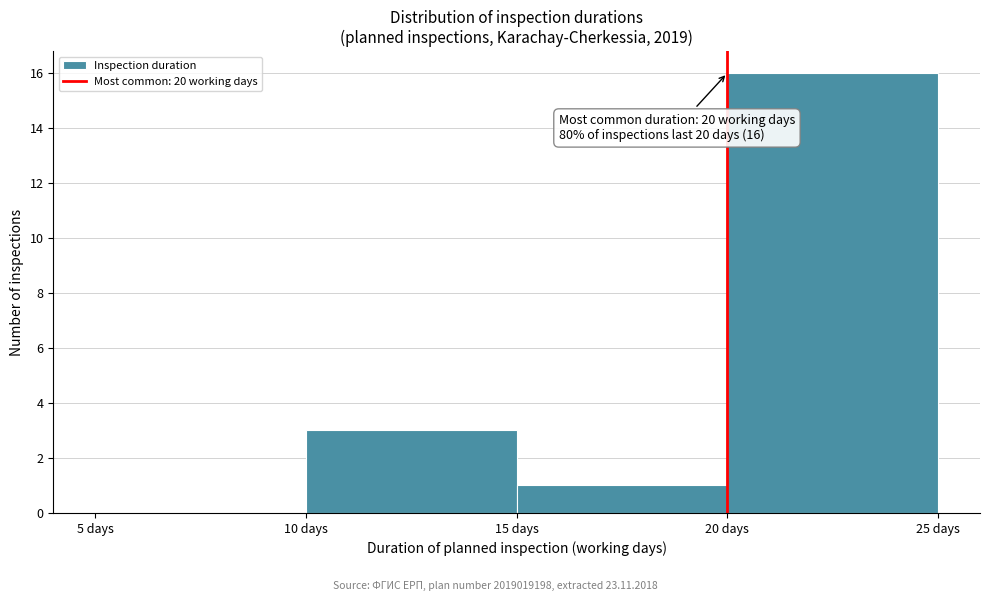

Which range on the x-axis has the tallest bar?

20 to 25